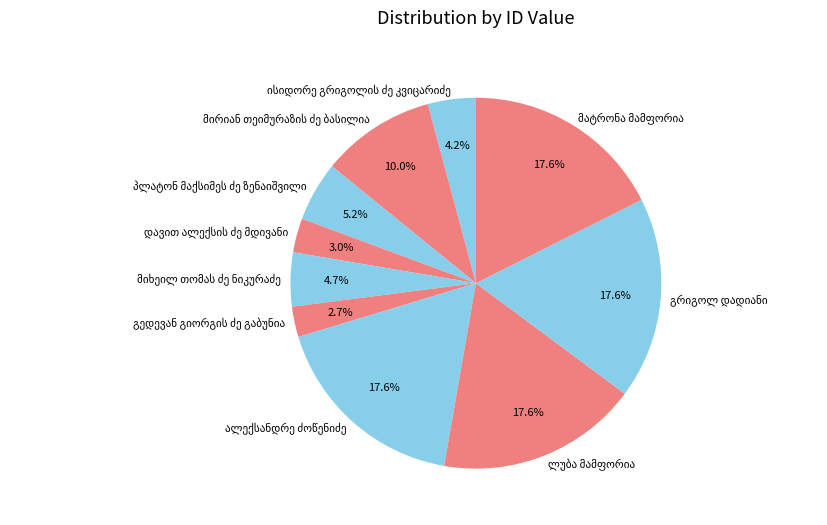

Is there a majority slice in this chart?

No